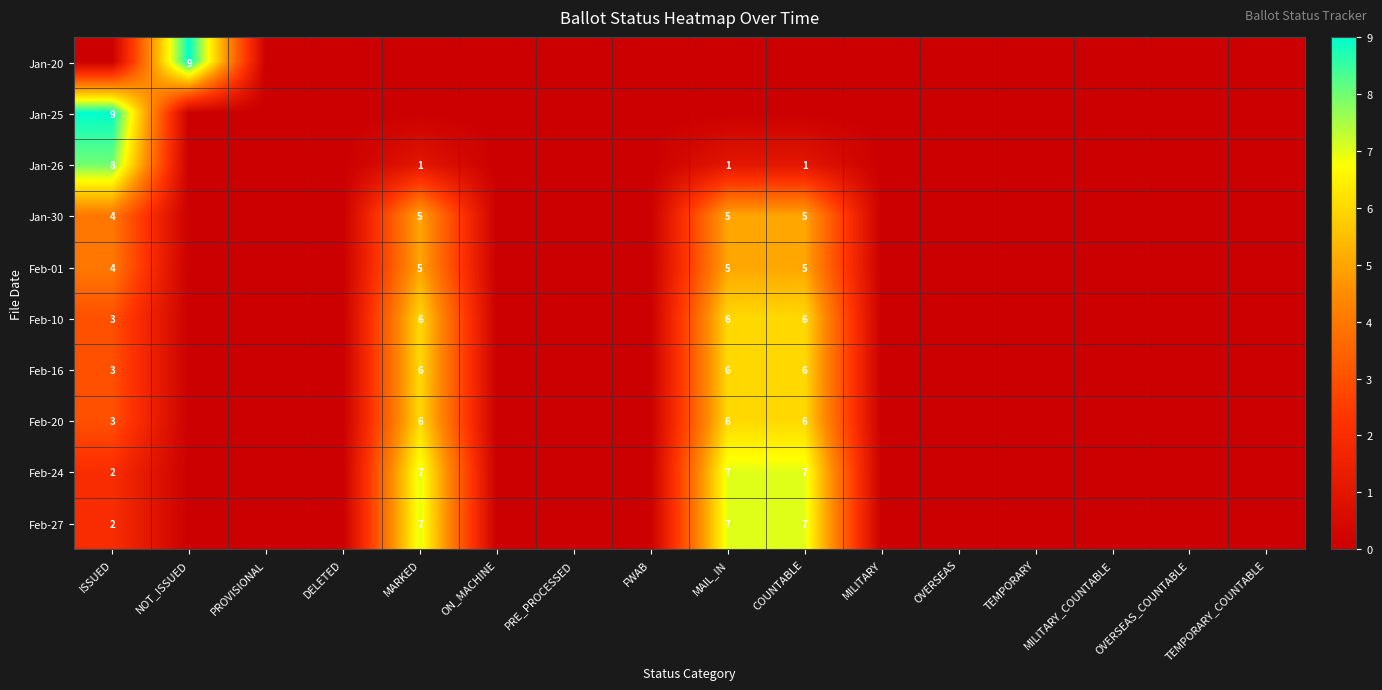

The value of Jan-30 at ISSUED is 1. True or false?

False